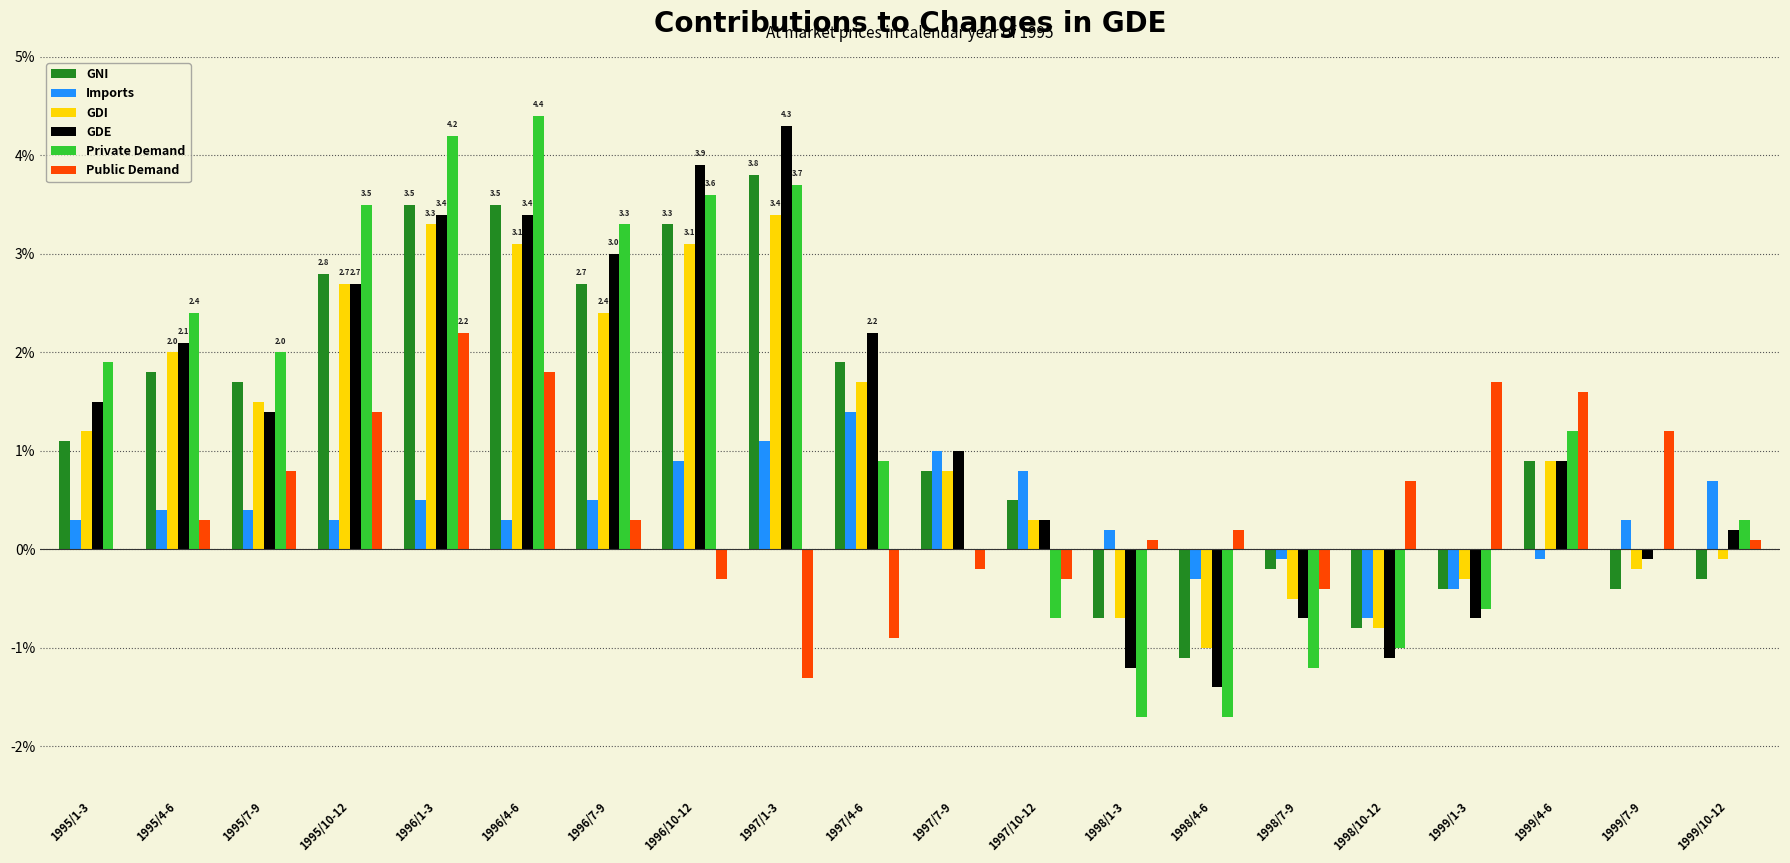

What is the highest value of the Public Demand series?

2.2